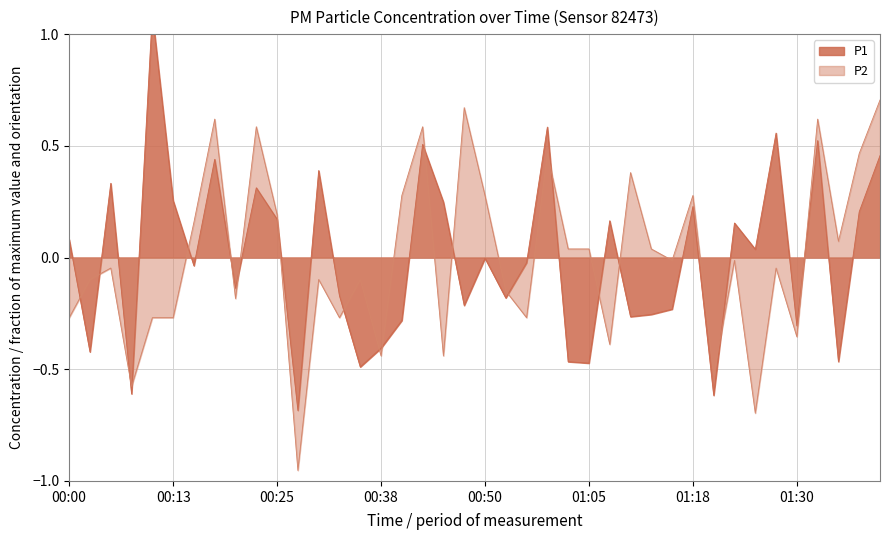

What is the label of the 38th point from the left?

01:35